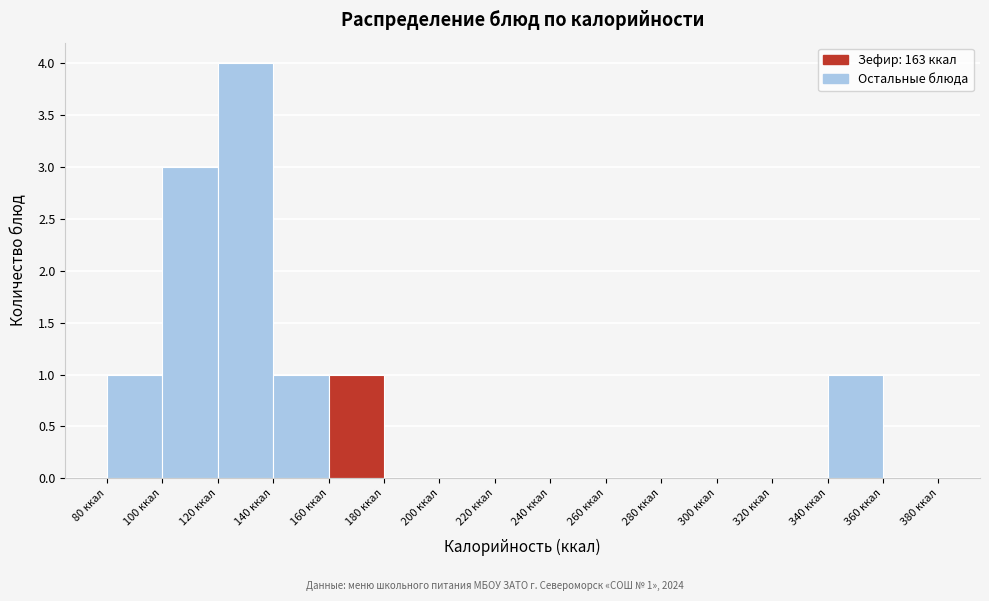

Over which range of the x-axis is the bar tallest?

120 to 140